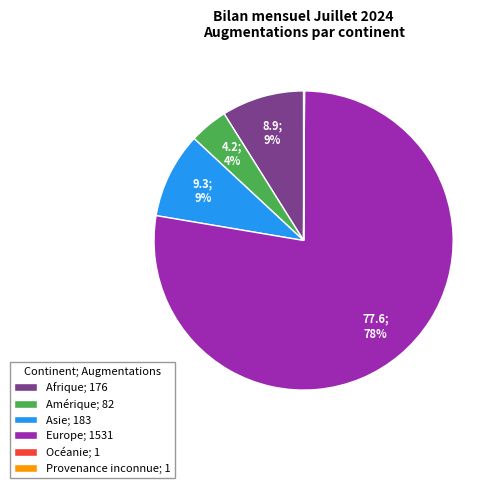

To the nearest percent, what is the difference between the largest and smallest slice percentages?

78%